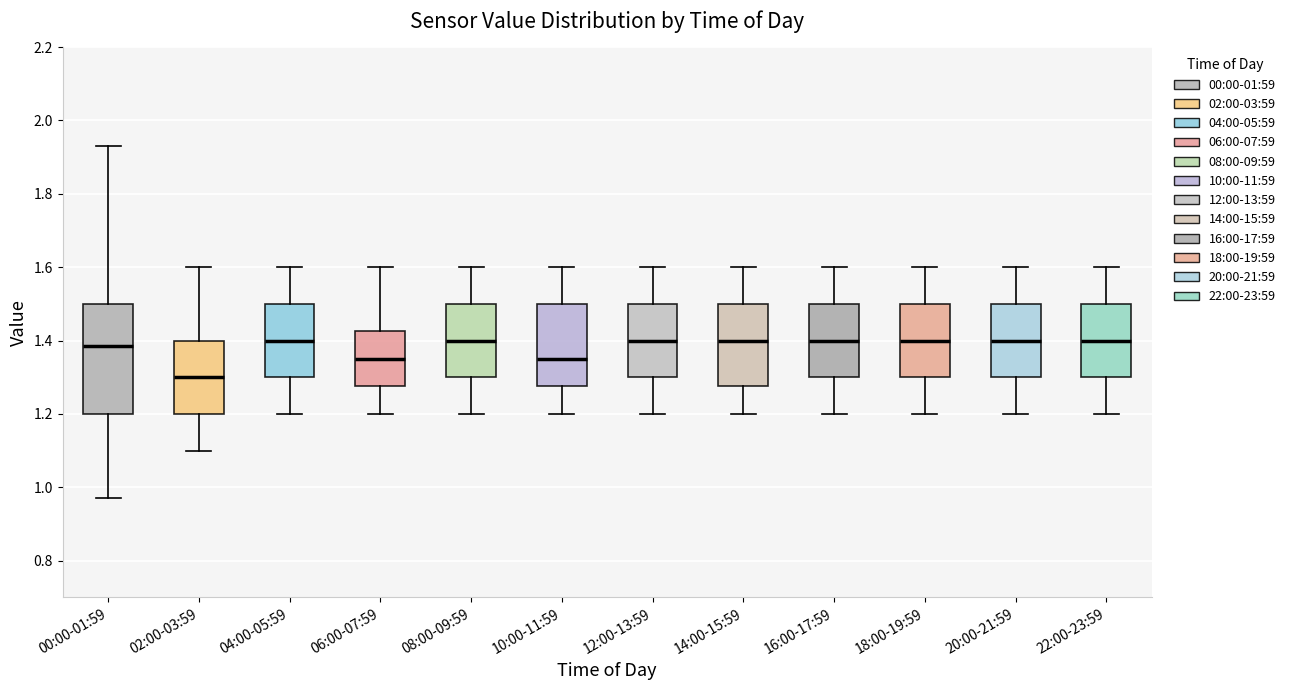

Reading left to right, read every box against the y-axis: the position of its median line, the range the box covers, and the ends of its whiskers. The values are not printed on the chart, so give them approximately, as read against the axis.

00:00-01:59: median 1.38, box 1.20 to 1.50, whiskers 0.98 to 1.94
02:00-03:59: median 1.30, box 1.20 to 1.40, whiskers 1.10 to 1.60
04:00-05:59: median 1.40, box 1.30 to 1.50, whiskers 1.20 to 1.60
06:00-07:59: median 1.36, box 1.28 to 1.42, whiskers 1.20 to 1.60
08:00-09:59: median 1.40, box 1.30 to 1.50, whiskers 1.20 to 1.60
10:00-11:59: median 1.36, box 1.28 to 1.50, whiskers 1.20 to 1.60
12:00-13:59: median 1.40, box 1.30 to 1.50, whiskers 1.20 to 1.60
14:00-15:59: median 1.40, box 1.28 to 1.50, whiskers 1.20 to 1.60
16:00-17:59: median 1.40, box 1.30 to 1.50, whiskers 1.20 to 1.60
18:00-19:59: median 1.40, box 1.30 to 1.50, whiskers 1.20 to 1.60
20:00-21:59: median 1.40, box 1.30 to 1.50, whiskers 1.20 to 1.60
22:00-23:59: median 1.40, box 1.30 to 1.50, whiskers 1.20 to 1.60